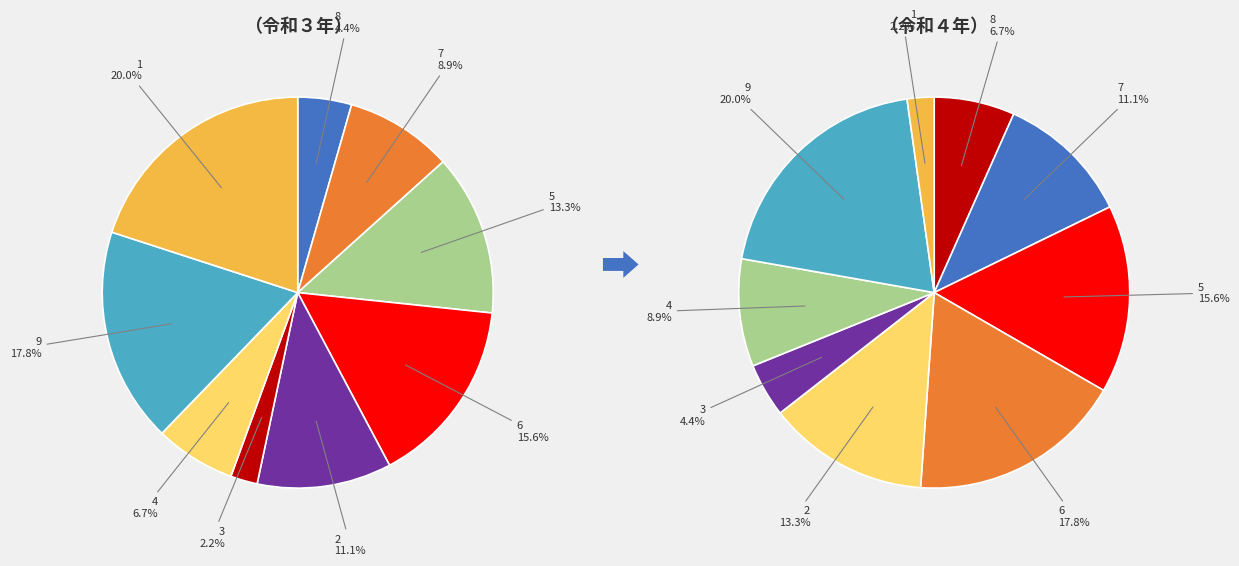

Rank the categories by value from lowest to highest.

3, 8, 4, 7, 2, 5, 6, 9, 1